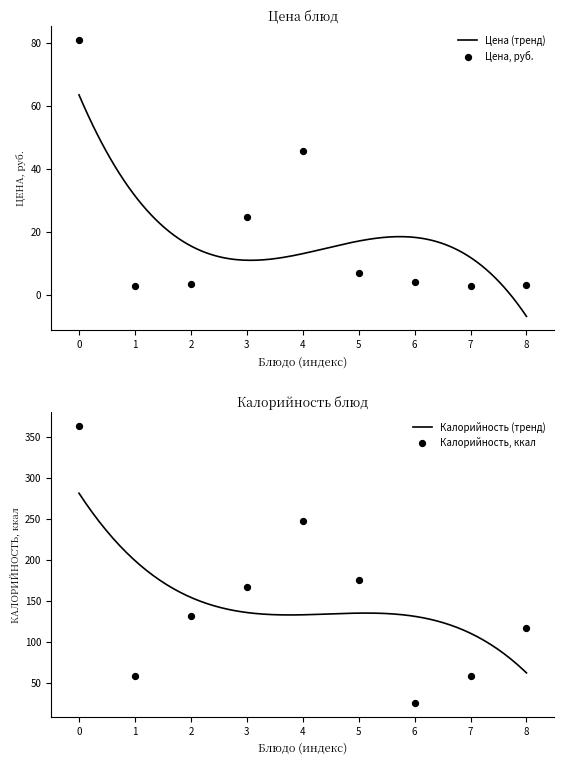

At how many categories does at least one series exceed 307?

1